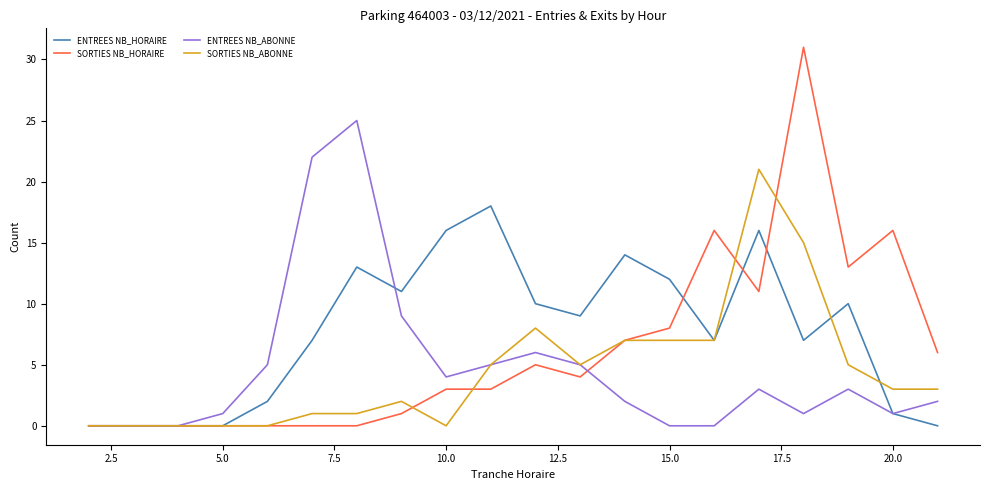

What is the difference between the second highest and second lowest values in the ENTREES NB_ABONNE series?

22